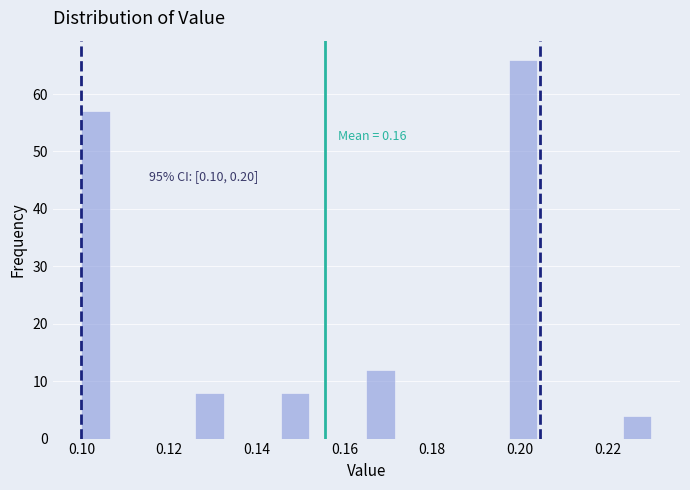

Read against the x-axis, roughly where is the centre of the tallest bar?

0.200